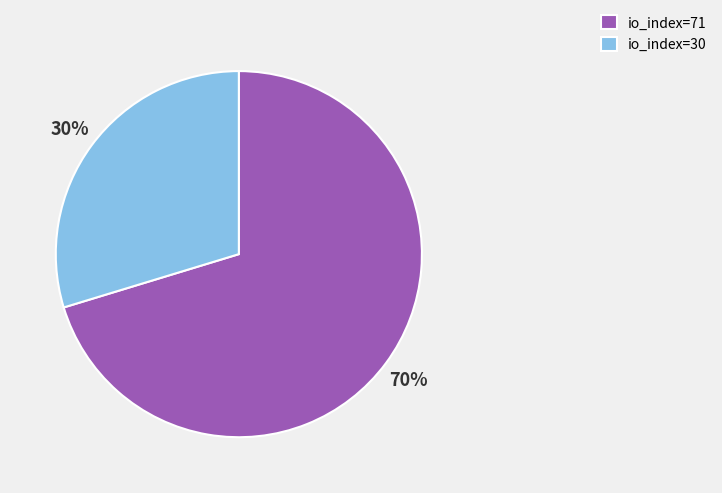

Which category accounts for the majority?

io_index=71